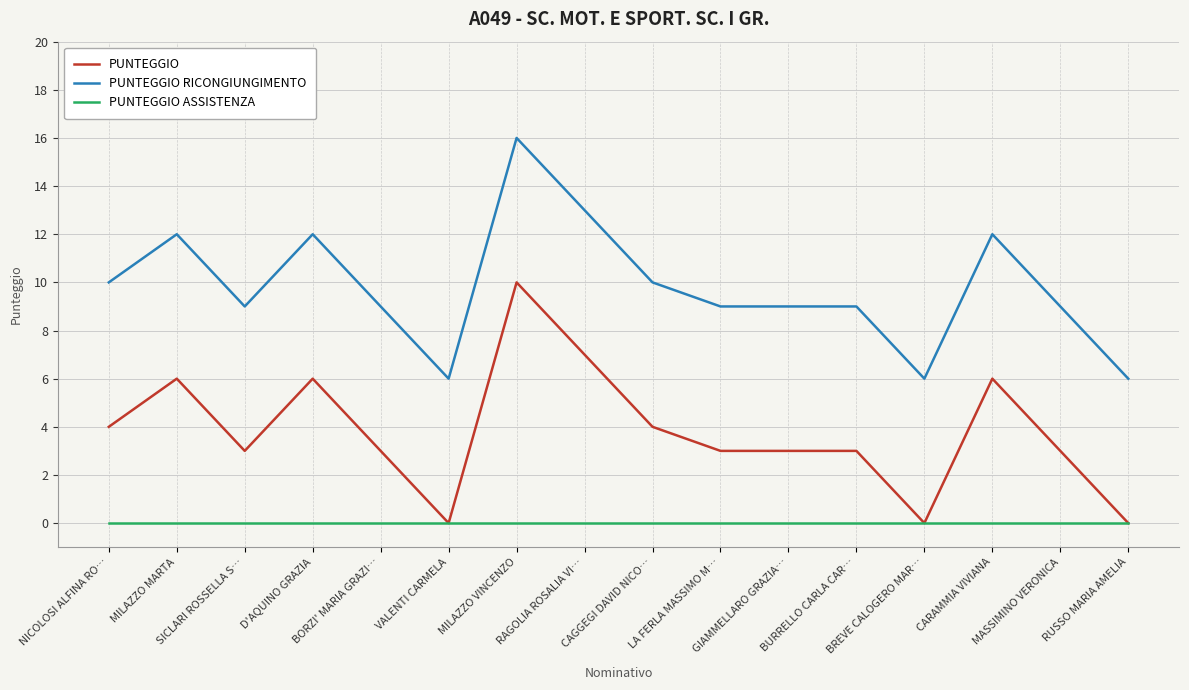

What is the greatest value displayed?

16